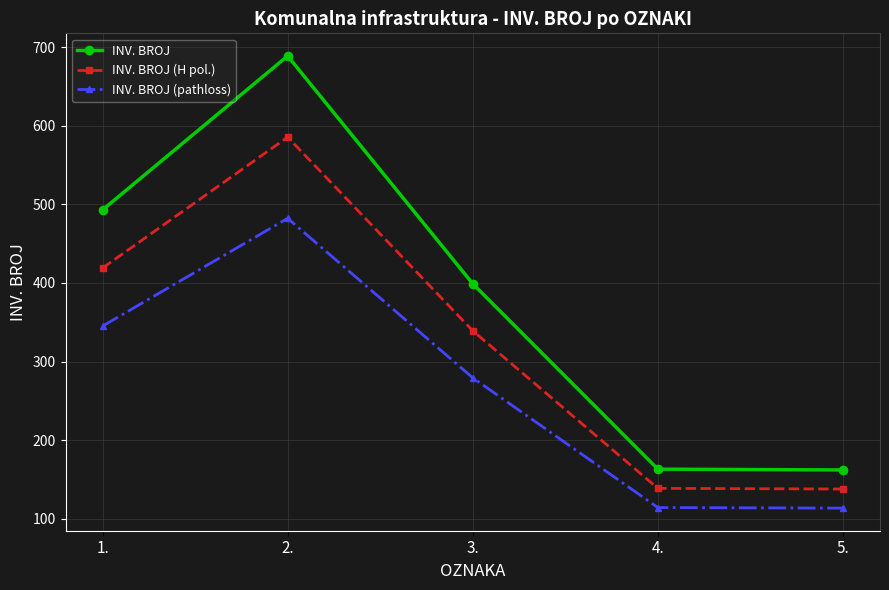

Which series has the widest spread of values?

INV. BROJ